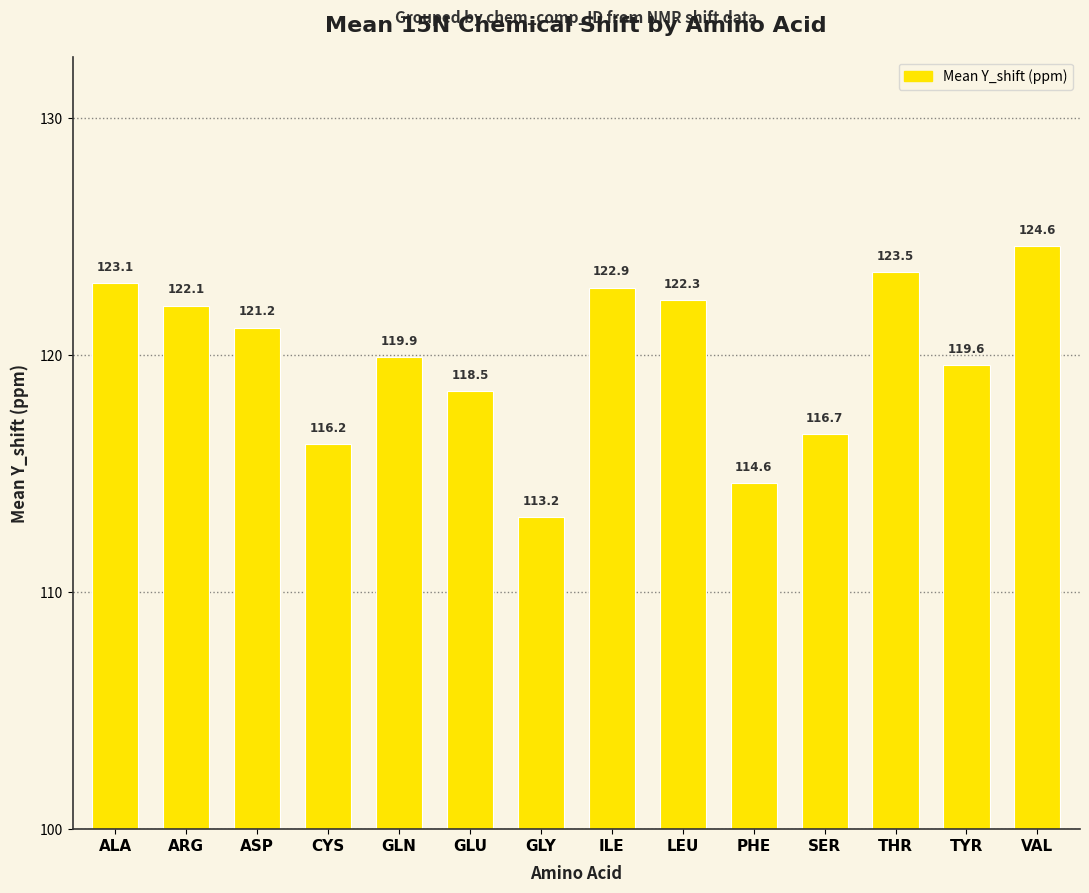

Are the bars horizontal?

No